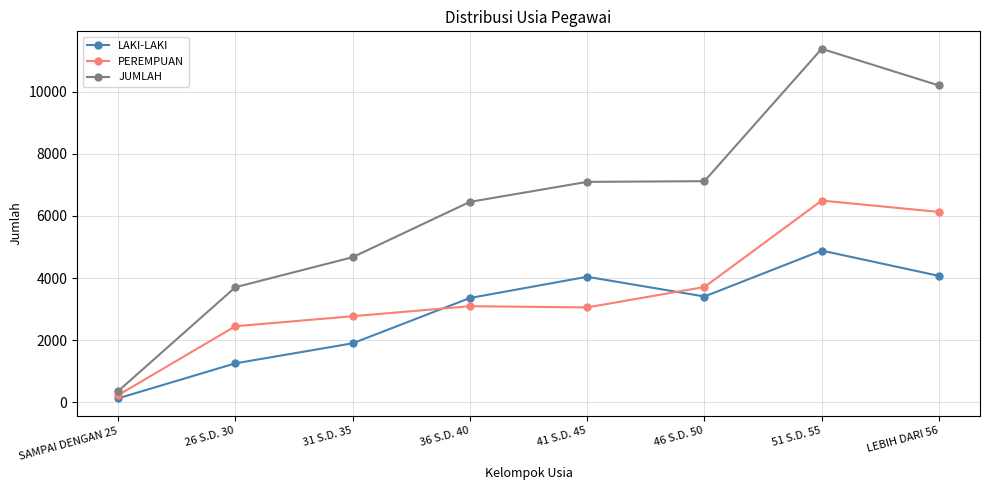

At which category does the chart reach its peak across all series?

51 S.D. 55